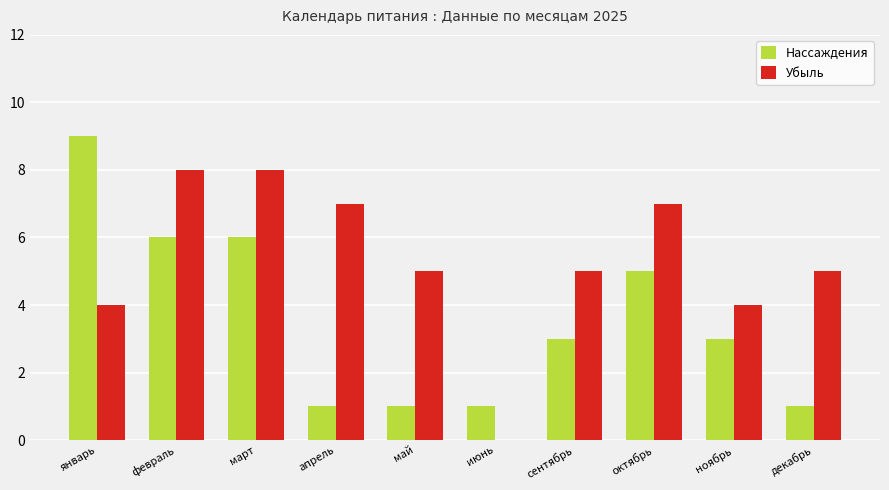

What is the average value of the Убыль series?

5